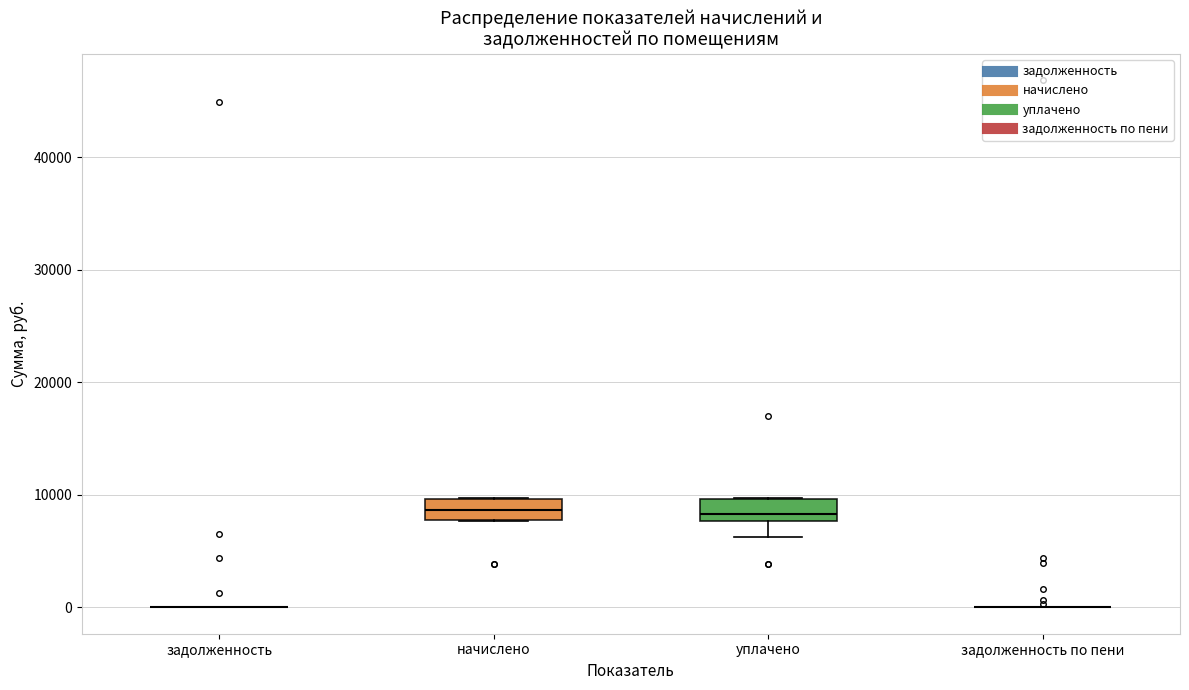

Reading left to right, transcribe this box plot: for each box, give where its median line is, the range the box spans, and where its two whiskers end, as read against the y-axis. The values are not printed on the chart, so give them approximately, as read against the axis.

задолженность: box collapsed to a line at 0, whiskers 0 to 0
начислено: median 9000, box 8000 to 10000, whiskers 8000 to 10000
уплачено: median 8000 (just above the box's lower edge), box 8000 to 10000, whiskers 6000 to 10000
задолженность по пени: box collapsed to a line at 0, whiskers 0 to 0